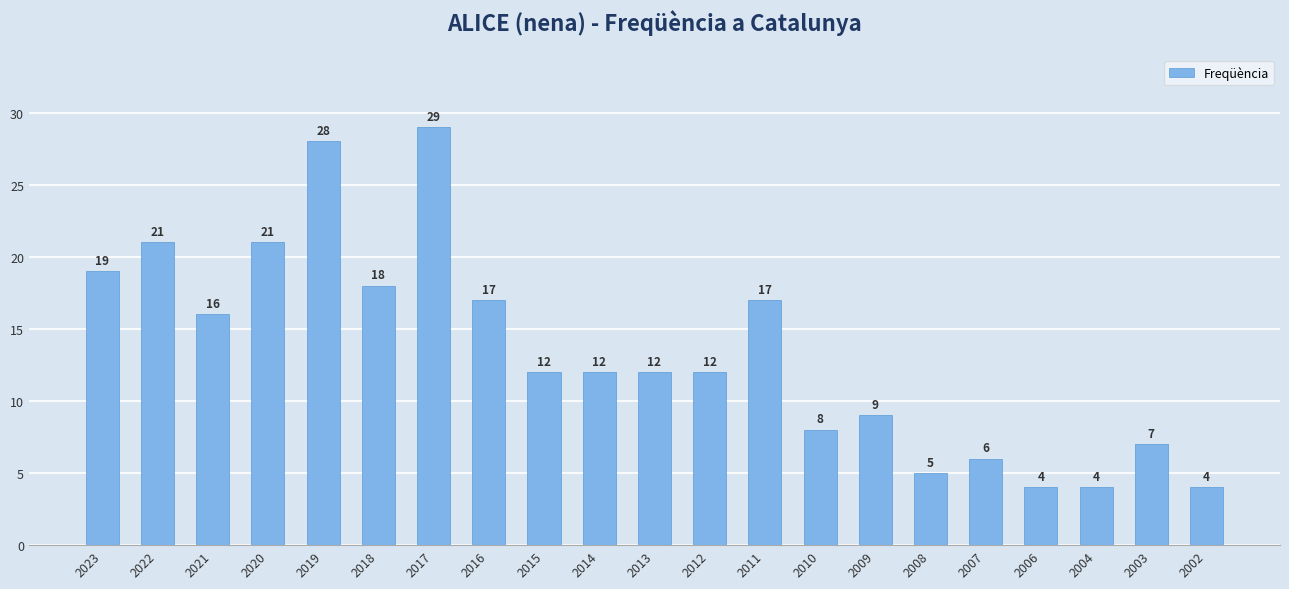

What is the sum of the values at 2018 and 2004?

22